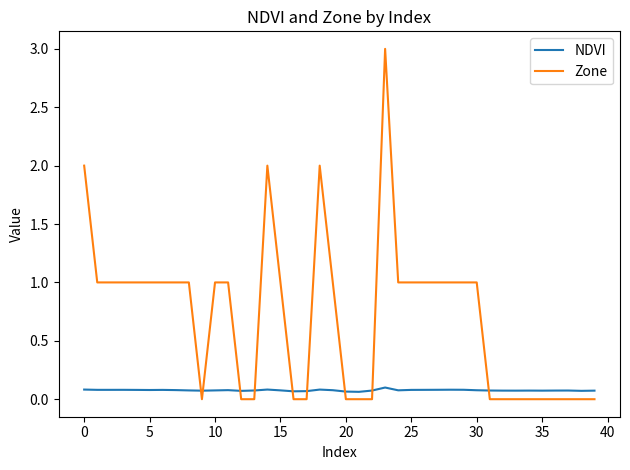

Which series has the largest range (max minus min)?

Zone